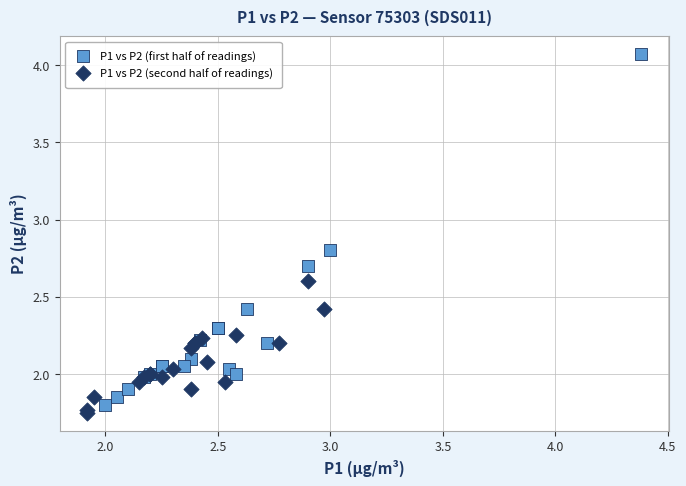

Which series contains the lowest Y value?

P1 vs P2 (second half of readings)